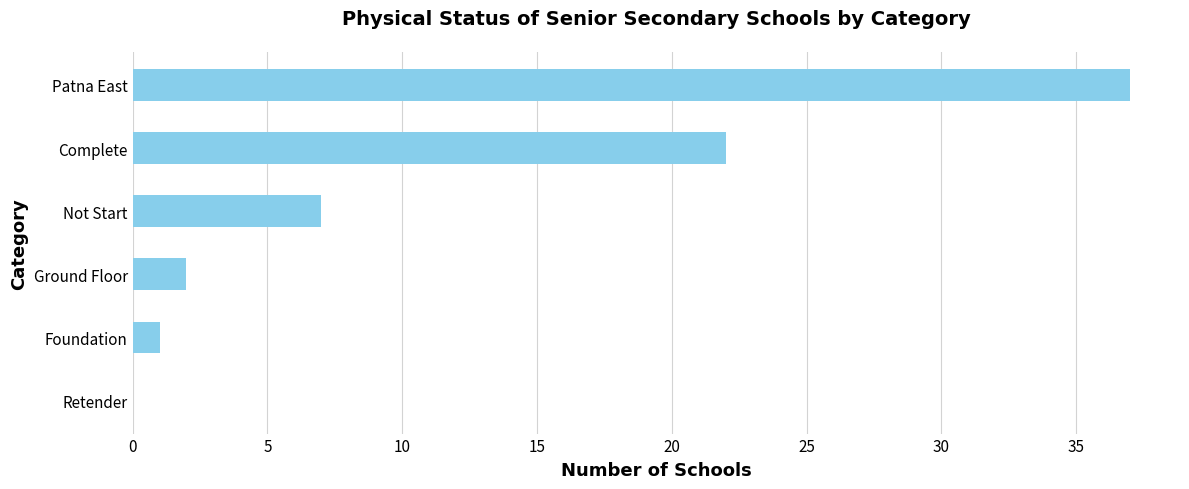

Which label corresponds to the largest value in the chart?

Patna East